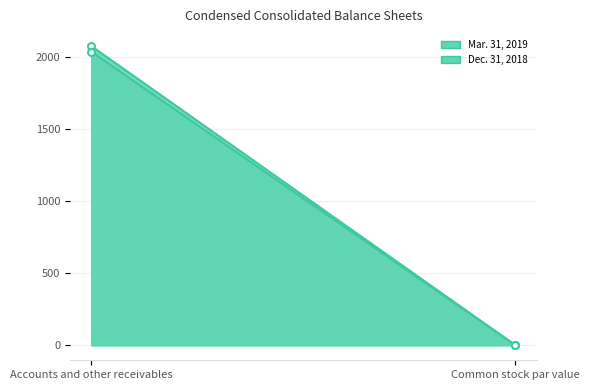

Which series changed the most between Accounts and other receivables and Common stock par value?

Mar. 31, 2019